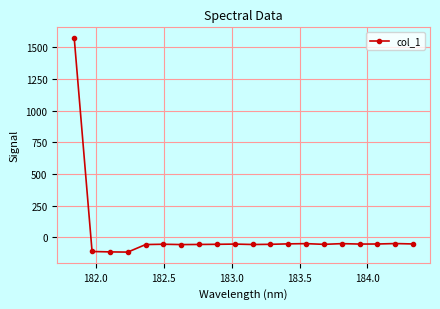

What is the value of the 15th point from the left?

-55.6